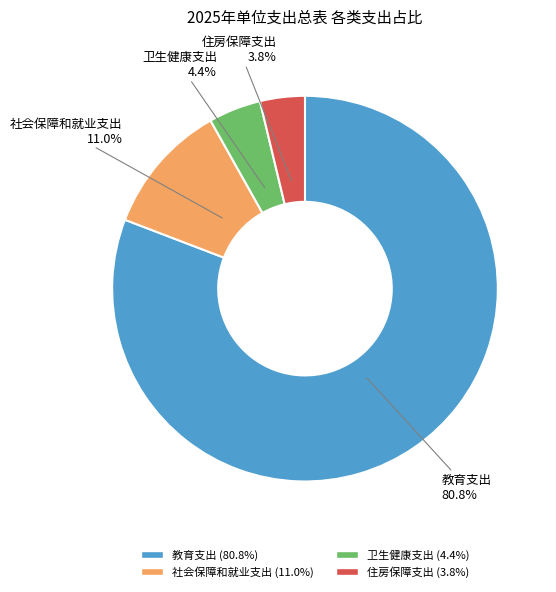

How many segments does this pie chart have?

4